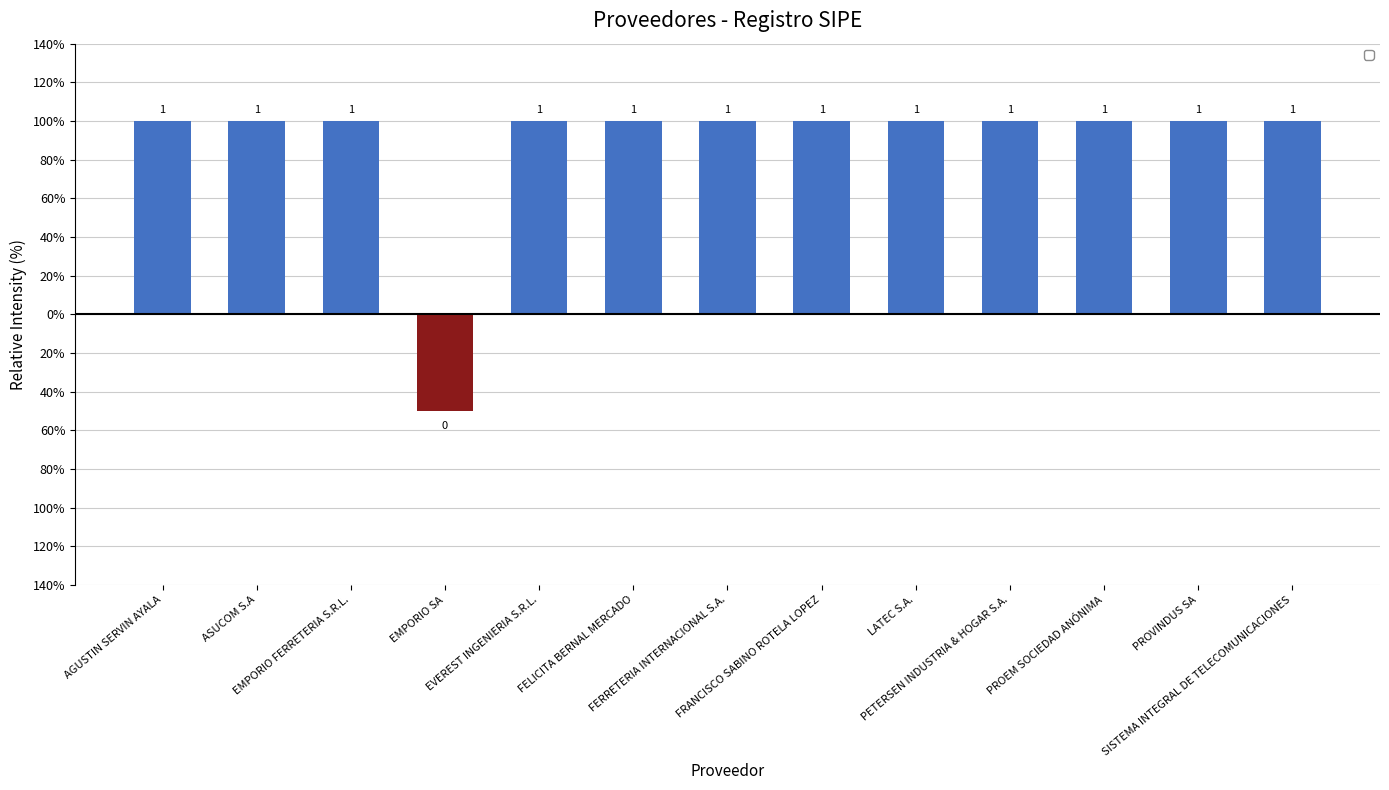

Reading right to left, transcribe all the data shown in this chart.

SISTEMA INTEGRAL DE TELECOMUNICACIONES=1	PROVINDUS SA=1	PROEM SOCIEDAD ANÓNIMA=1	PETERSEN INDUSTRIA & HOGAR S.A.=1	LATEC S.A.=1	FRANCISCO SABINO ROTELA LOPEZ=1	FERRETERIA INTERNACIONAL S.A.=1	FELICITA BERNAL MERCADO=1	EVEREST INGENIERIA S.R.L.=1	EMPORIO SA=0	EMPORIO FERRETERIA S.R.L.=1	ASUCOM S.A=1	AGUSTIN SERVIN AYALA=1